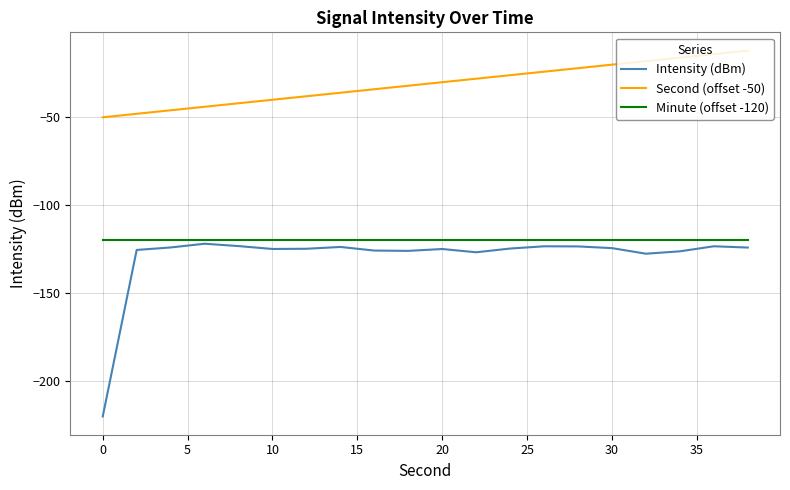

Which series has the largest total across all categories?

Second (offset -50)